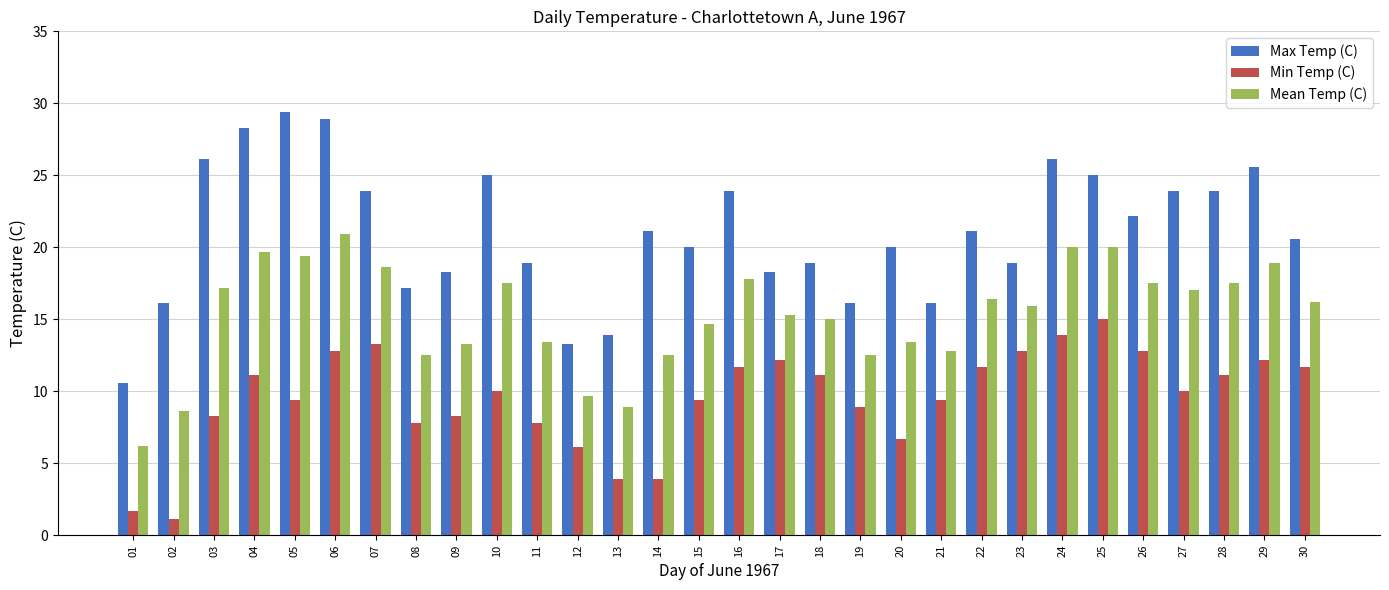

Rank the series by their maximum value, from lowest to highest.

Min Temp (C), Mean Temp (C), Max Temp (C)